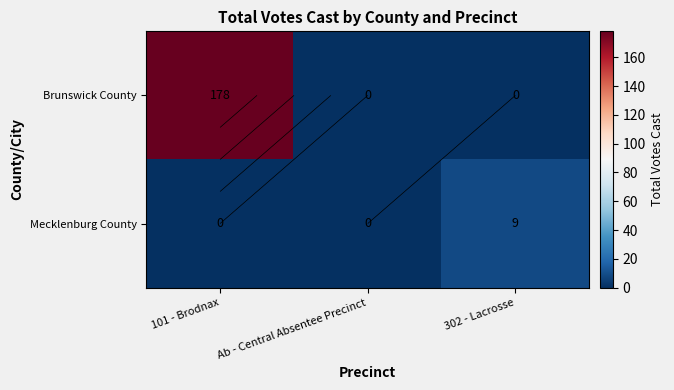

How many positive values does the Mecklenburg County series have?

1